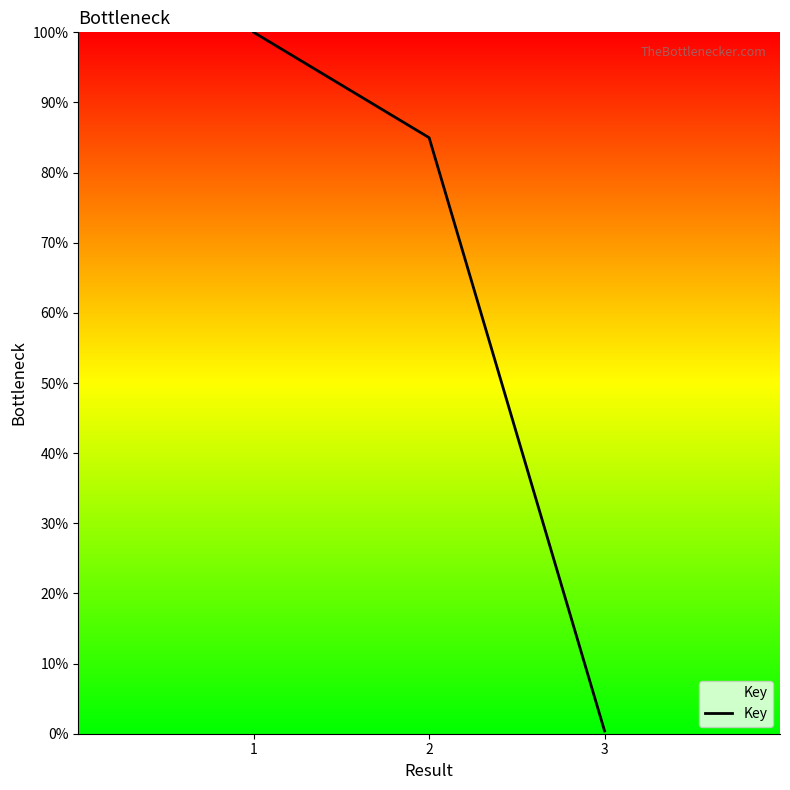

At which label is the value closest to 50?

2